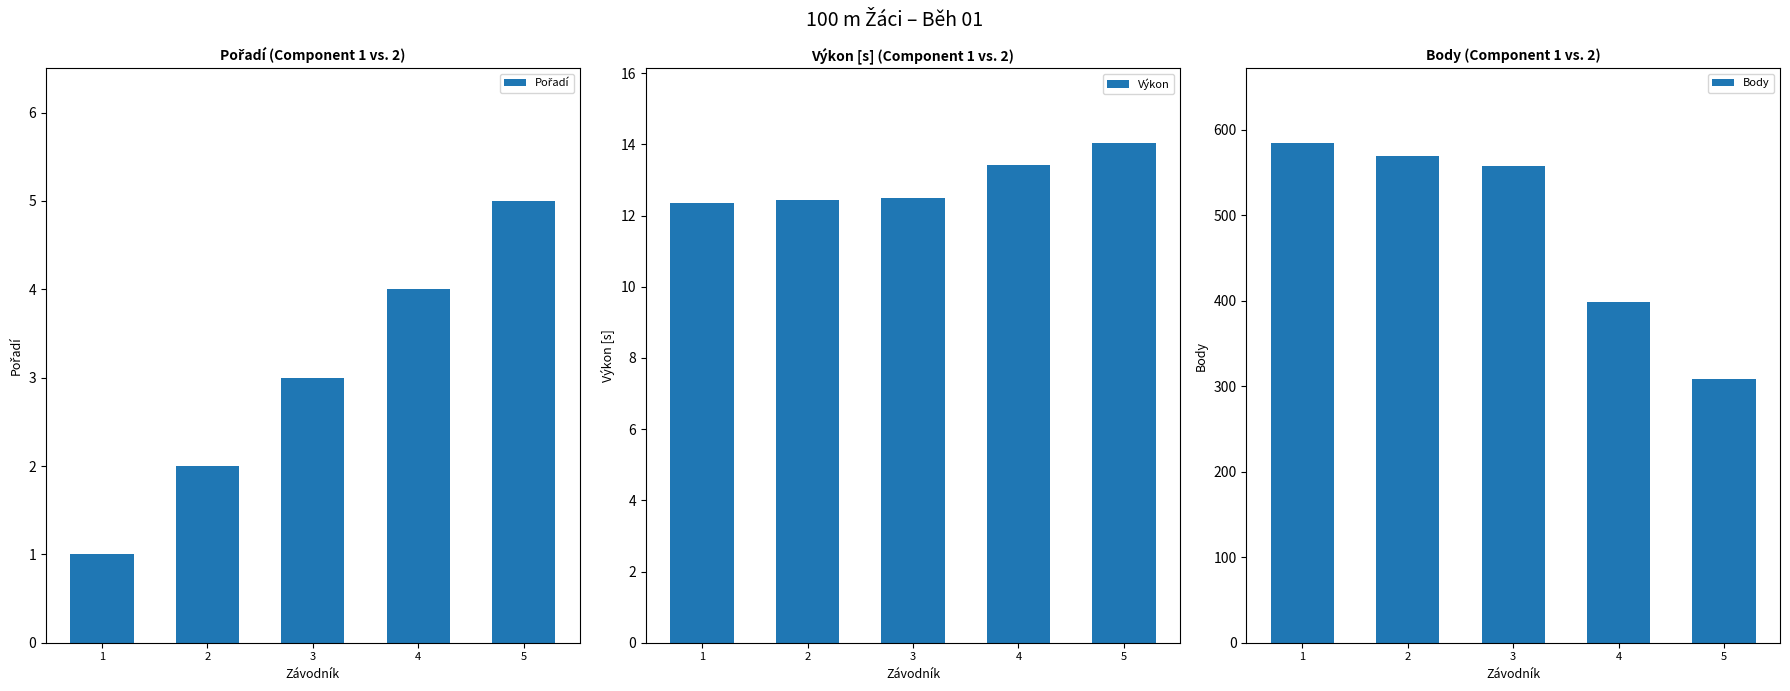

Rank the series at 1 from highest to lowest value.

Body, Výkon, Pořadí